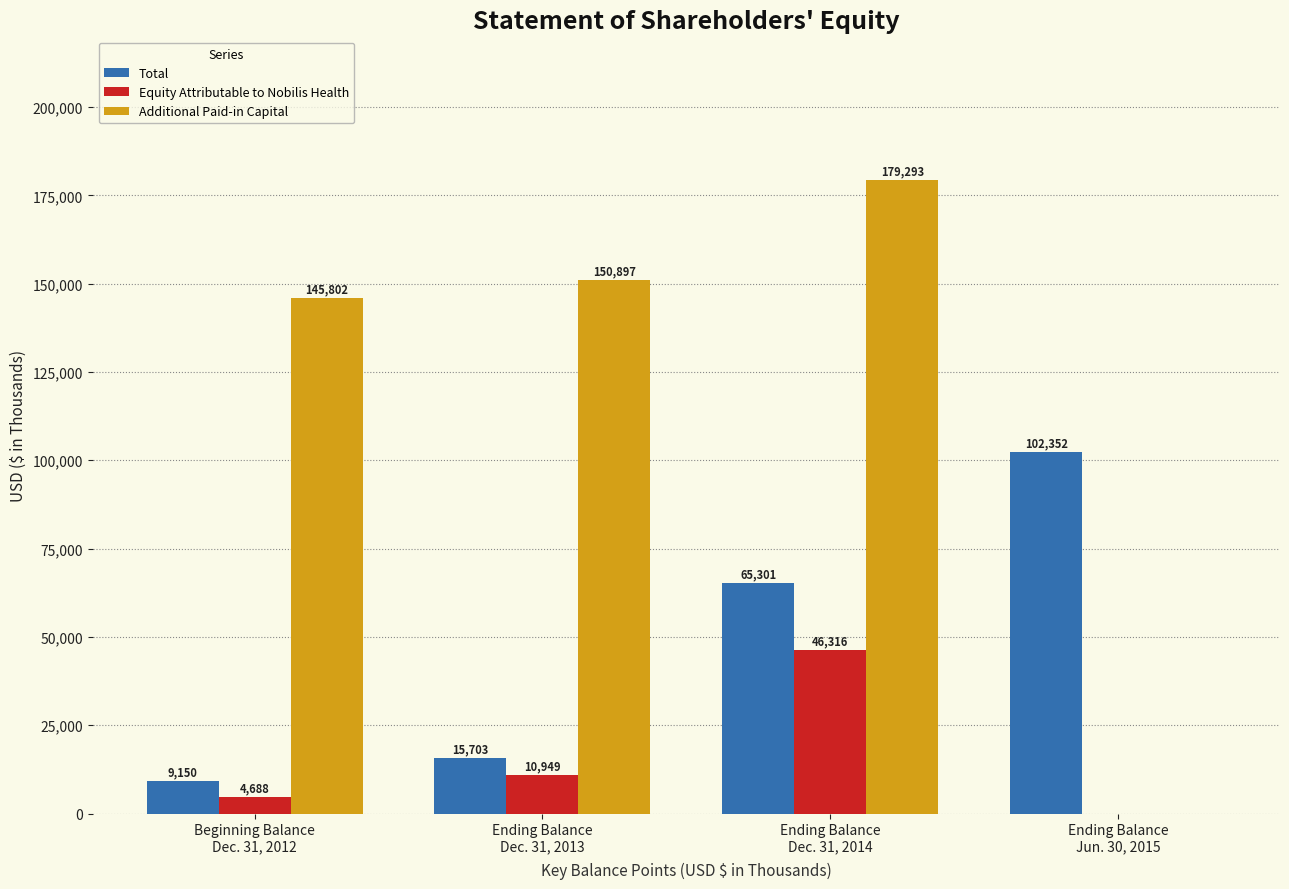

What is the average value of the Equity Attributable to Nobilis Health series?

15488